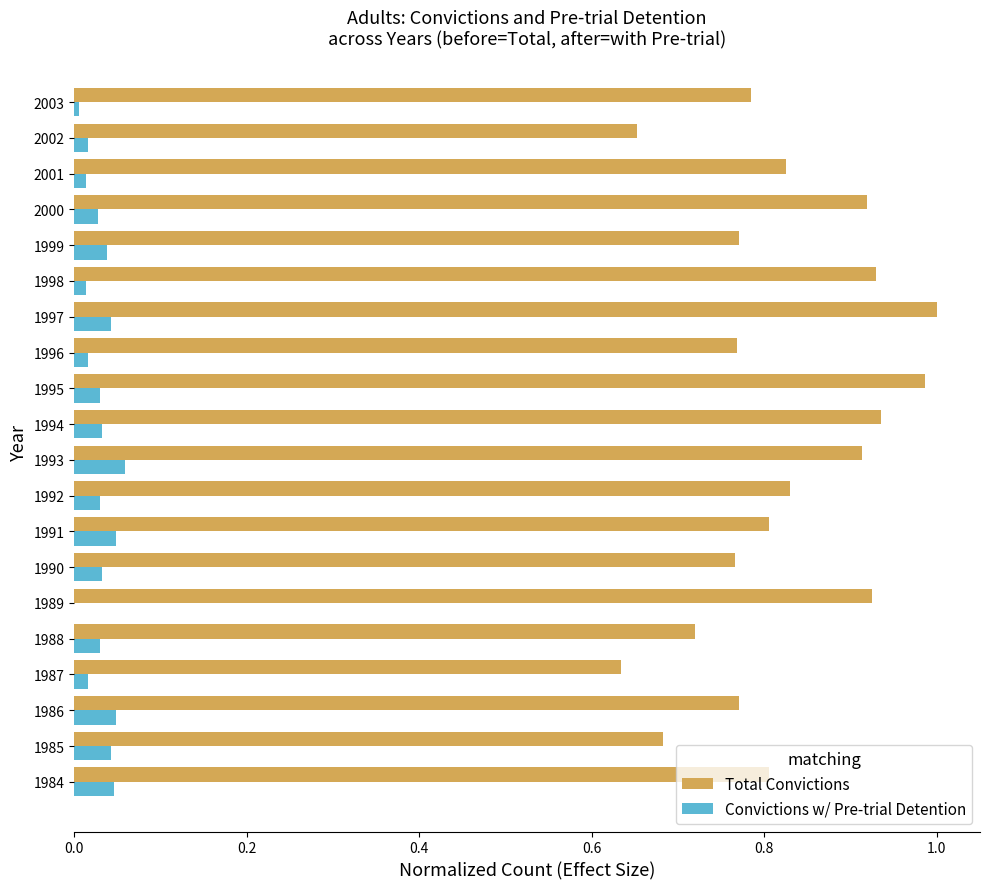

Is it true that Total Convictions equals 0.4 at 1999?

False